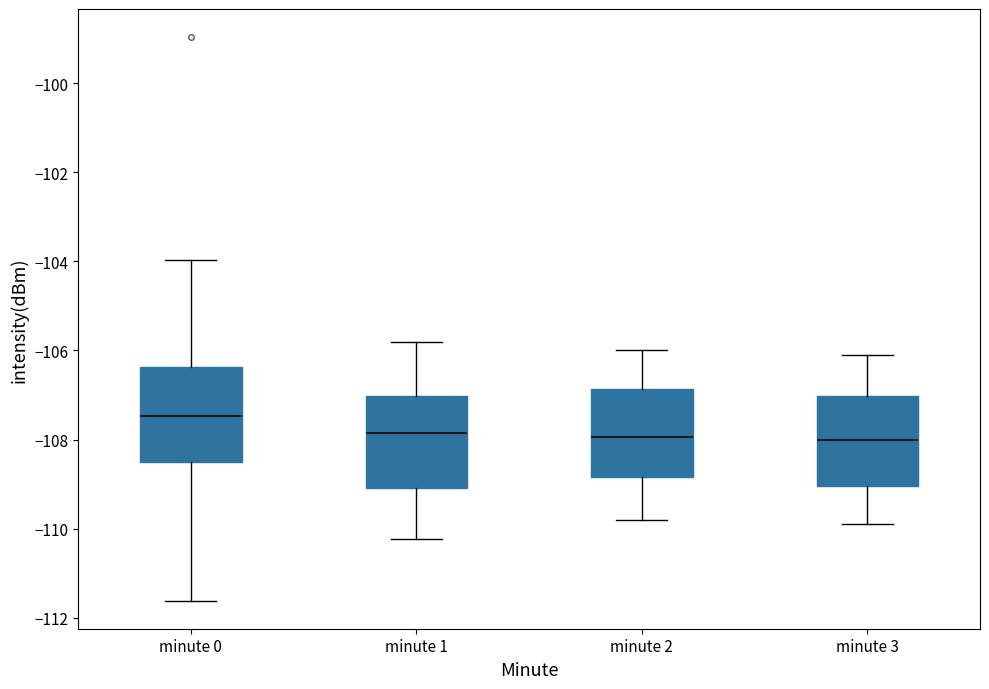

Reading left to right, read every box against the y-axis: the position of its median line, the range the box covers, and the ends of its whiskers. The values are not printed on the chart, so give them approximately, as read against the axis.

minute 0: median -107.4, box -108.4 to -106.4, whiskers -111.6 to -104.0
minute 1: median -107.8, box -109.0 to -107.0, whiskers -110.2 to -105.8
minute 2: median -108.0, box -108.8 to -106.8, whiskers -109.8 to -106.0
minute 3: median -108.0, box -109.0 to -107.0, whiskers -109.8 to -106.0